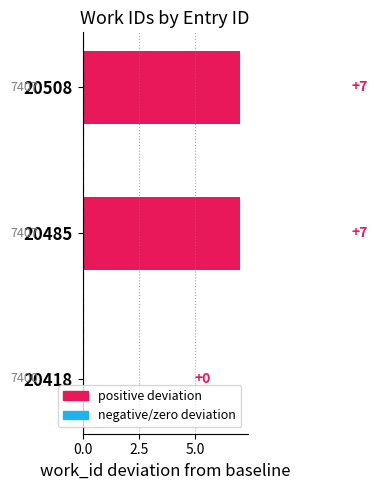

How many values are between 0 and 7?

3